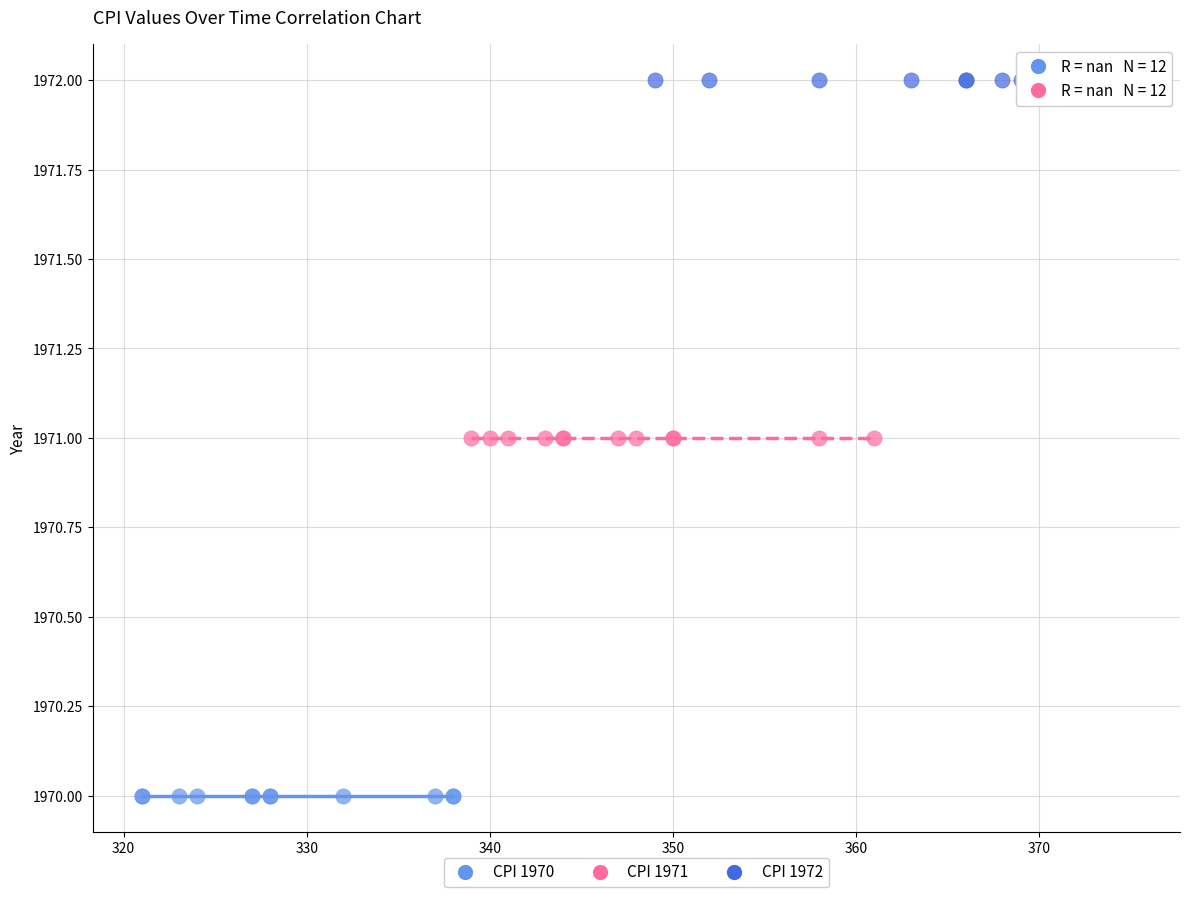

Which series reaches the maximum Y coordinate?

CPI 1972